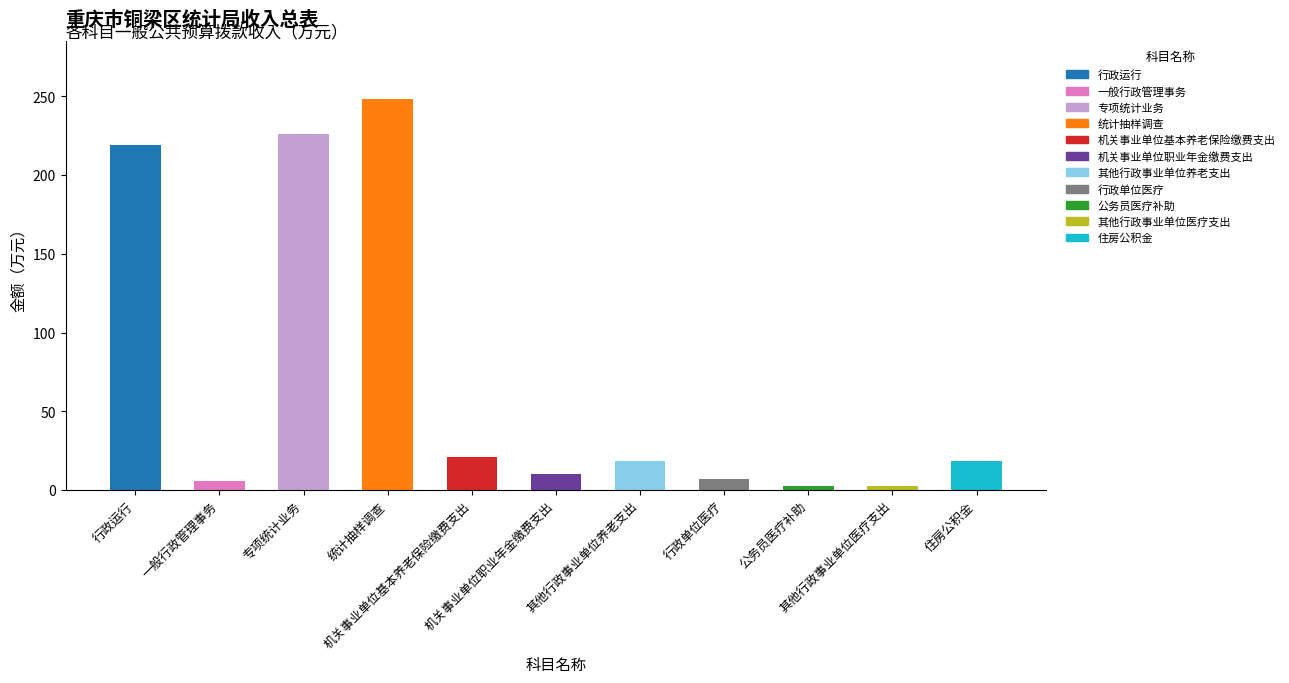

Rank the categories by value from highest to lowest.

统计抽样调查, 专项统计业务, 行政运行, 机关事业单位基本养老保险缴费支出, 其他行政事业单位养老支出, 住房公积金, 机关事业单位职业年金缴费支出, 行政单位医疗, 一般行政管理事务, 其他行政事业单位医疗支出, 公务员医疗补助